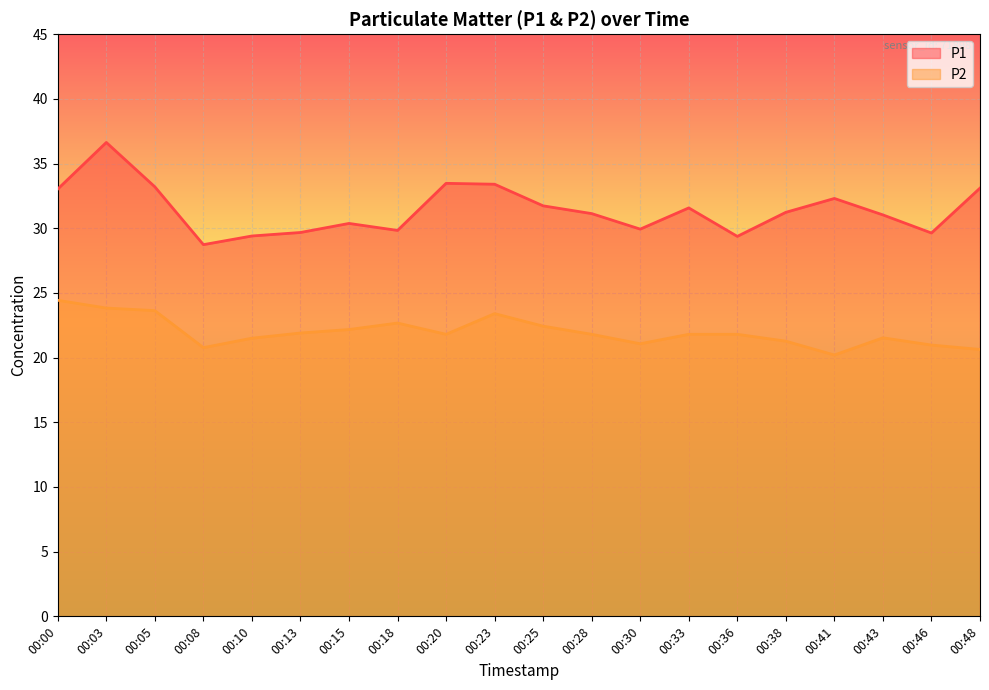

What is the average value of the P2 series?

22.0